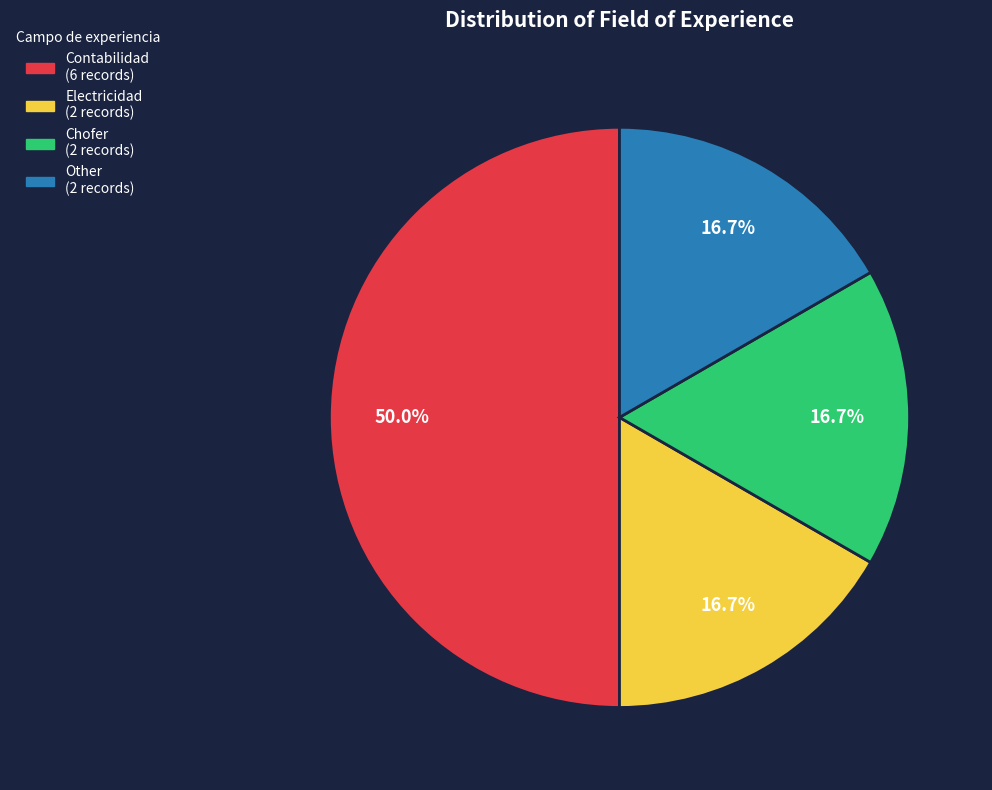

Do Chofer and Other together represent more than half of the pie?

No